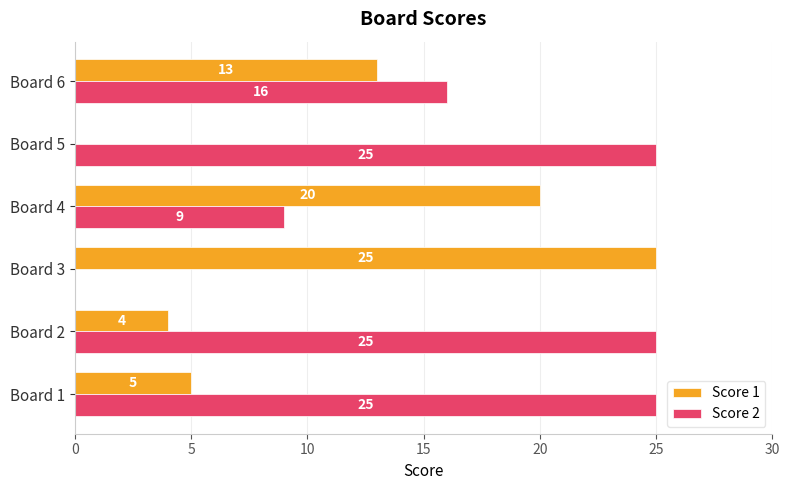

What is the approximate value of Score 1 at Board 2?

4